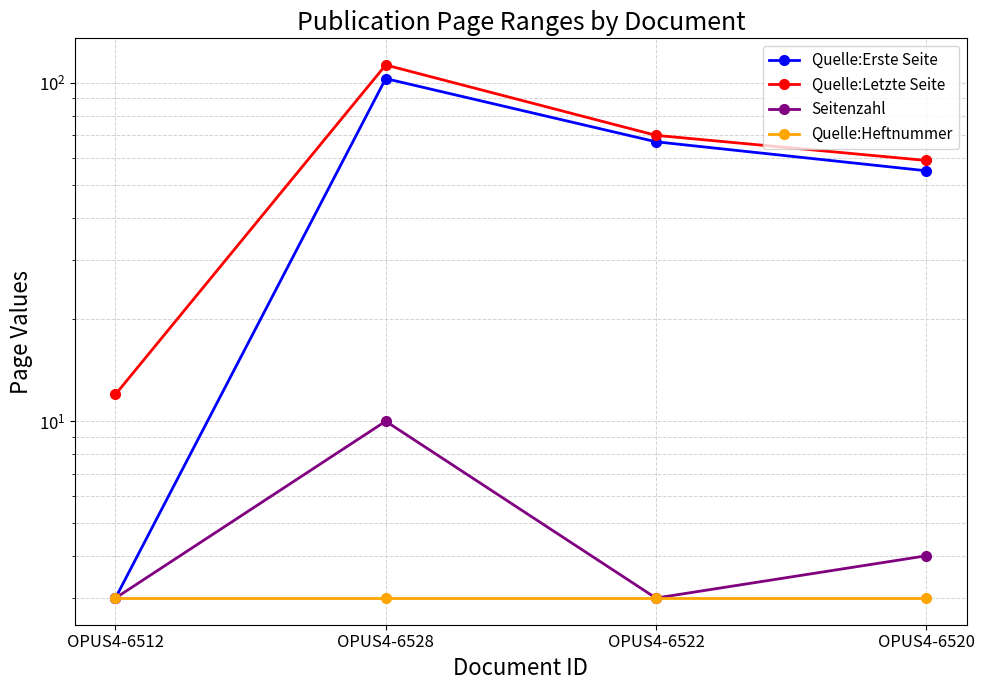

What is the total value across all series at OPUS4-6512?

21